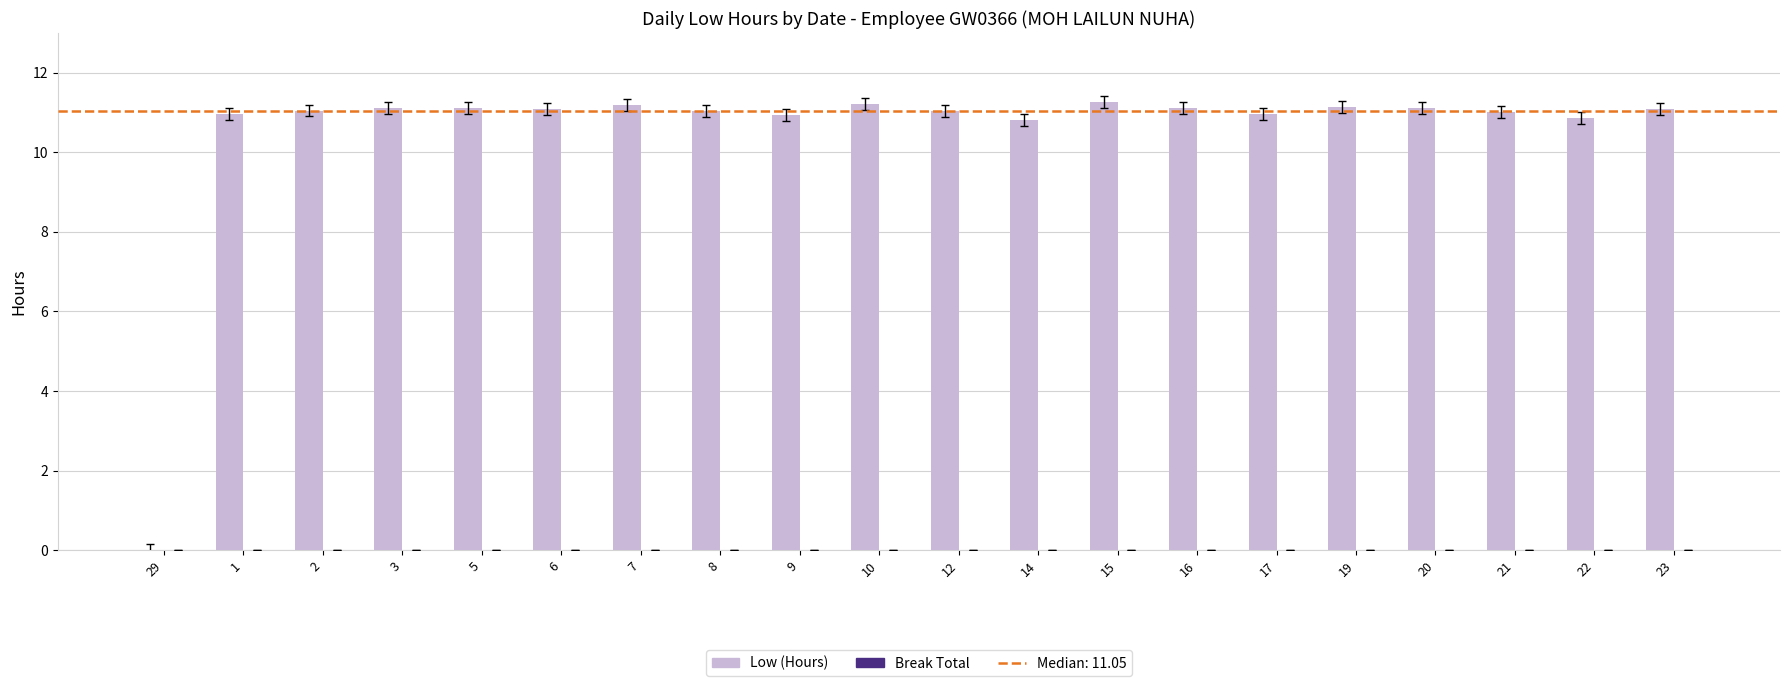

Is it true that the value at 20 is 11.1?

True